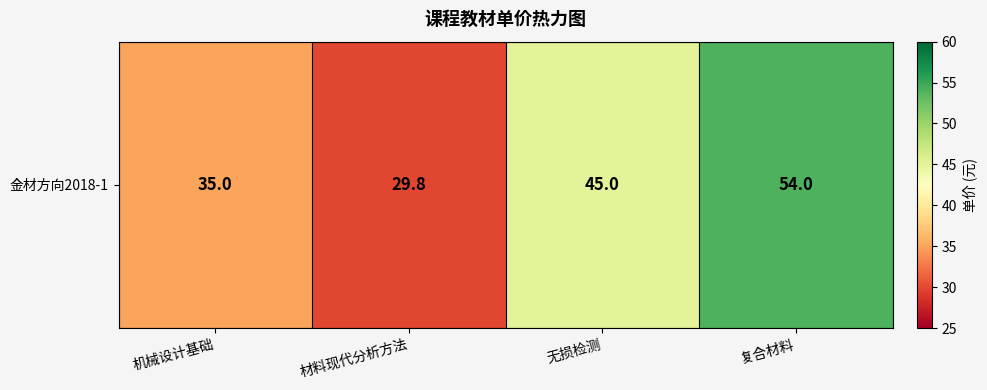

At which label does the data first exceed 45?

复合材料